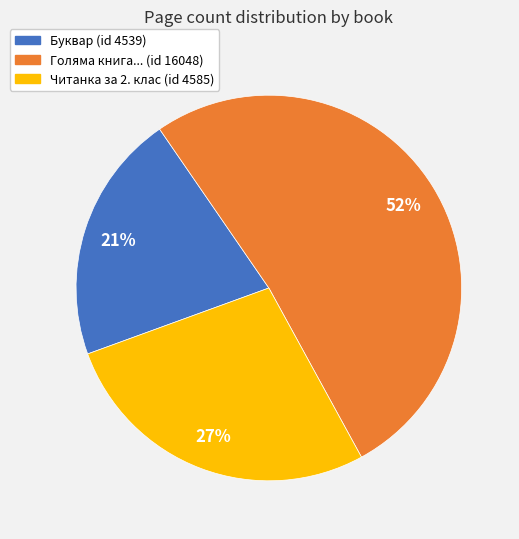

To the nearest percent, what is the difference between the largest and smallest slice percentages?

31%